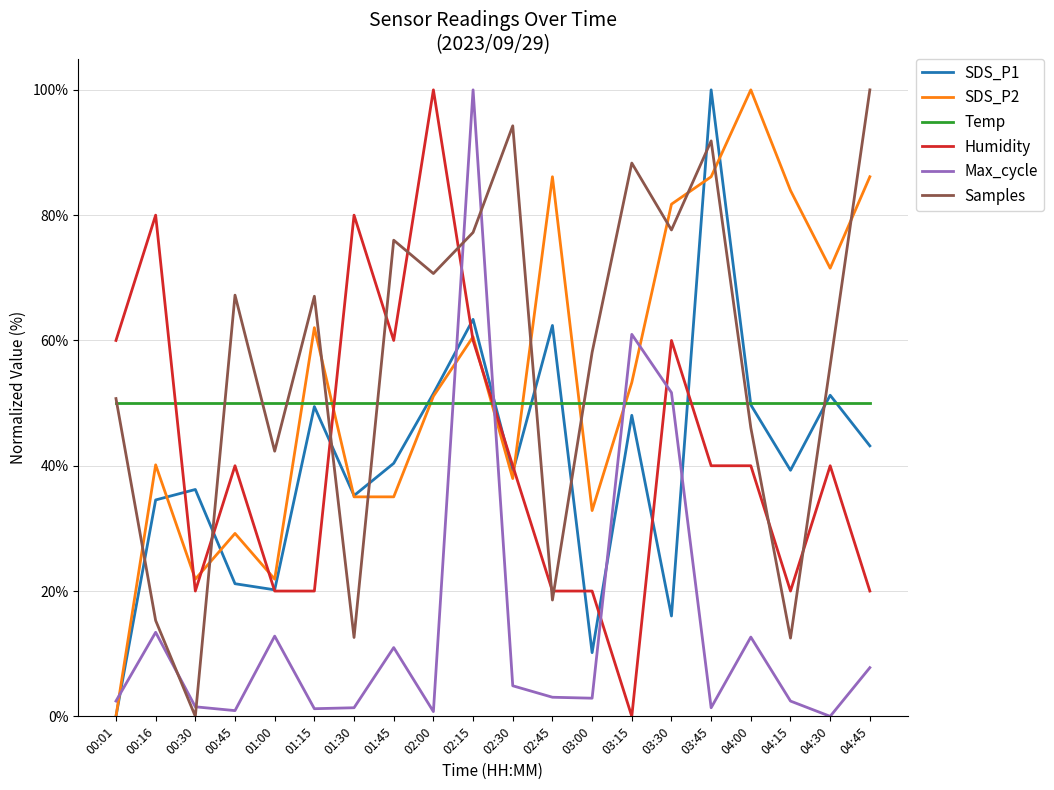

Read the Humidity value at 04:45.

20.0